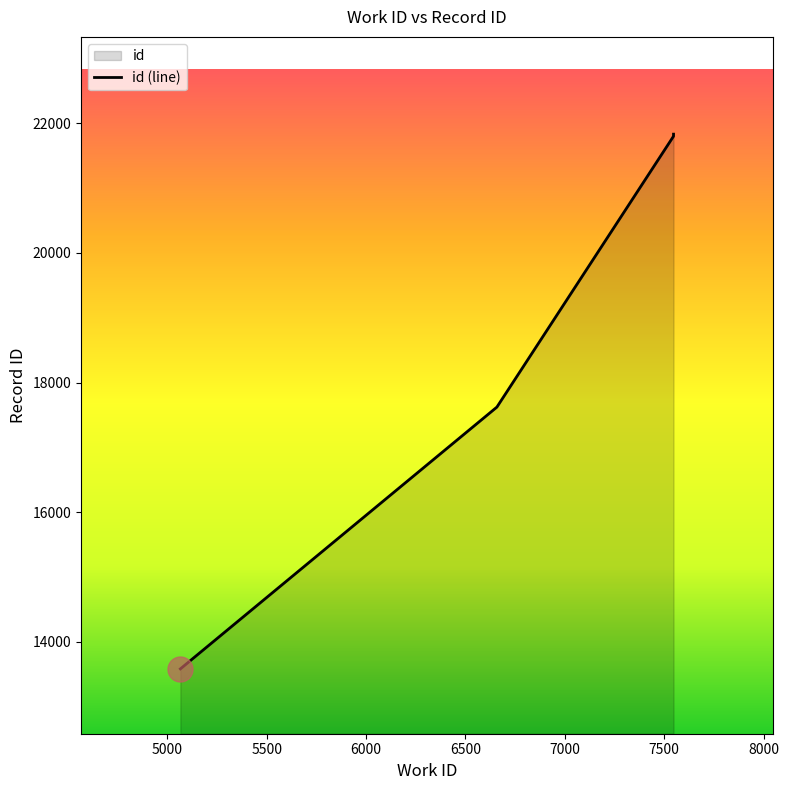

The chart shows a value of 17622 at 6658. True or false?

True